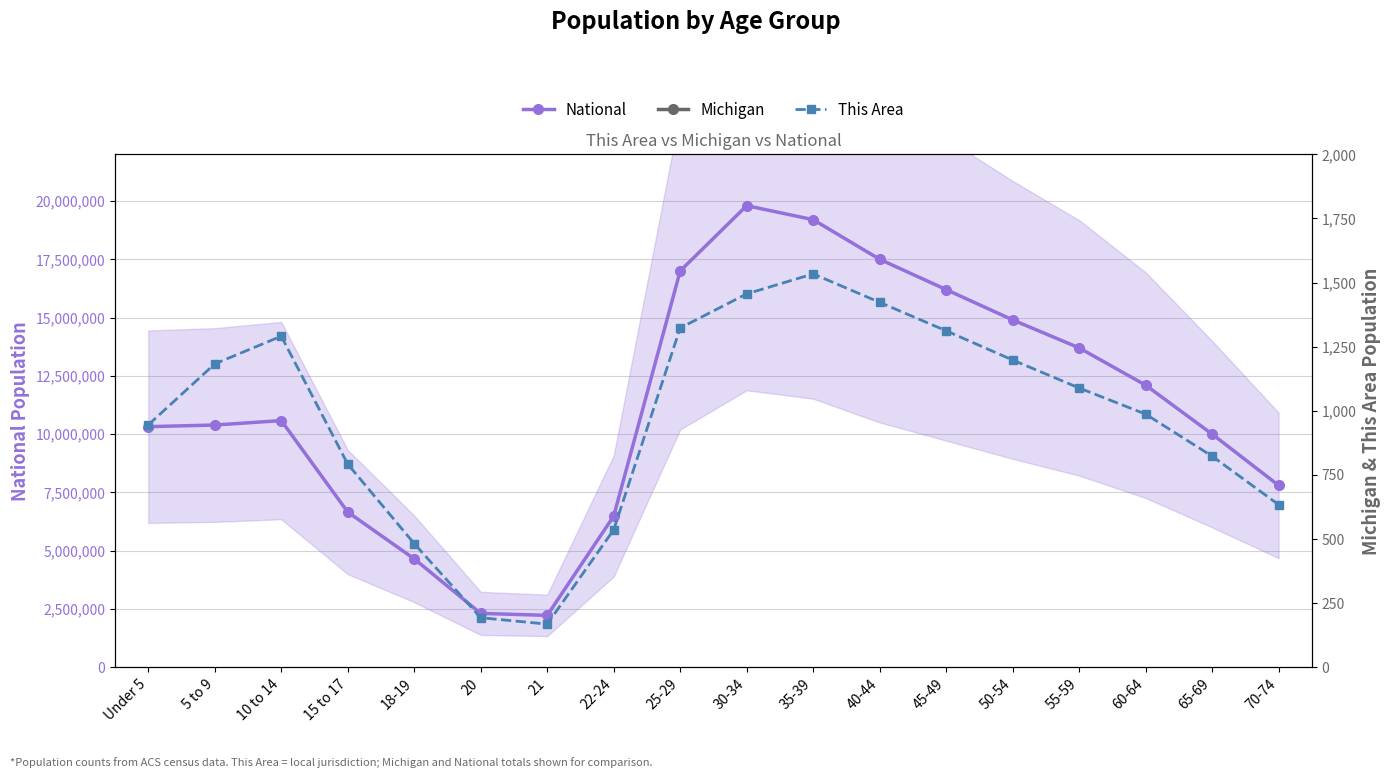

Is the value of This Area at 18-19 greater than the value of National at 70-74?

No